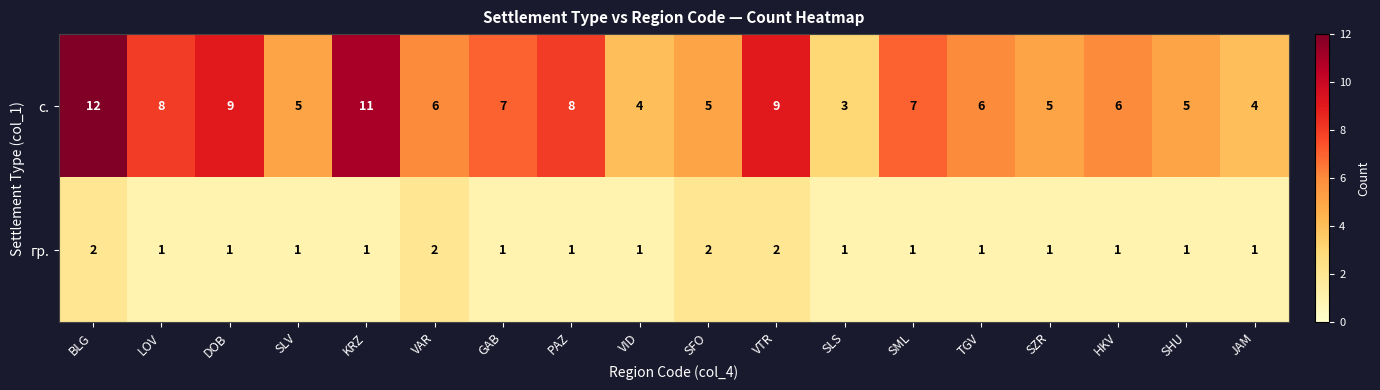

True or false: с. has a value of 8 at PAZ.

True